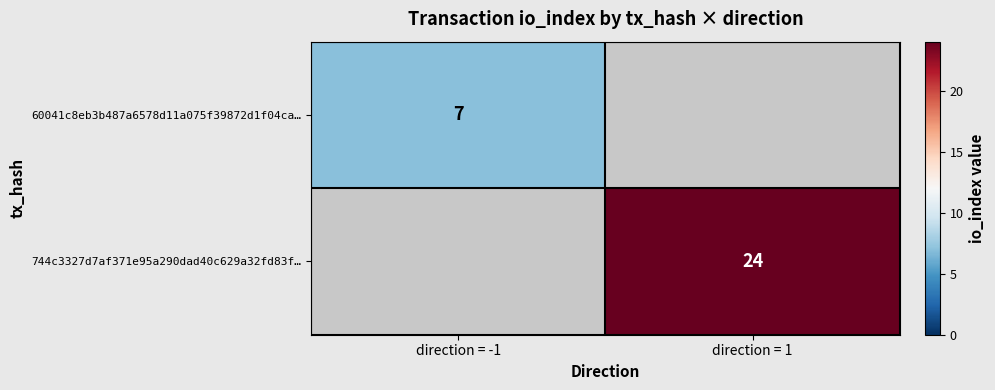

At which category does the chart reach its peak across all series?

direction = 1